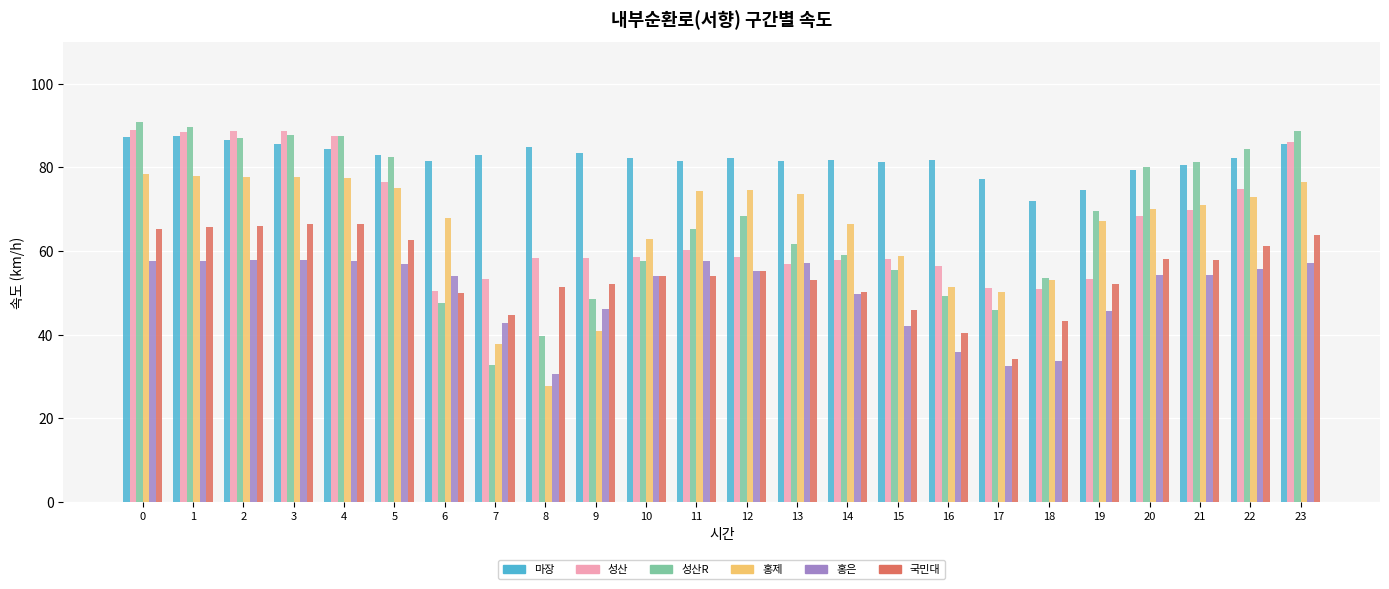

Which series has the widest spread of values?

성산R